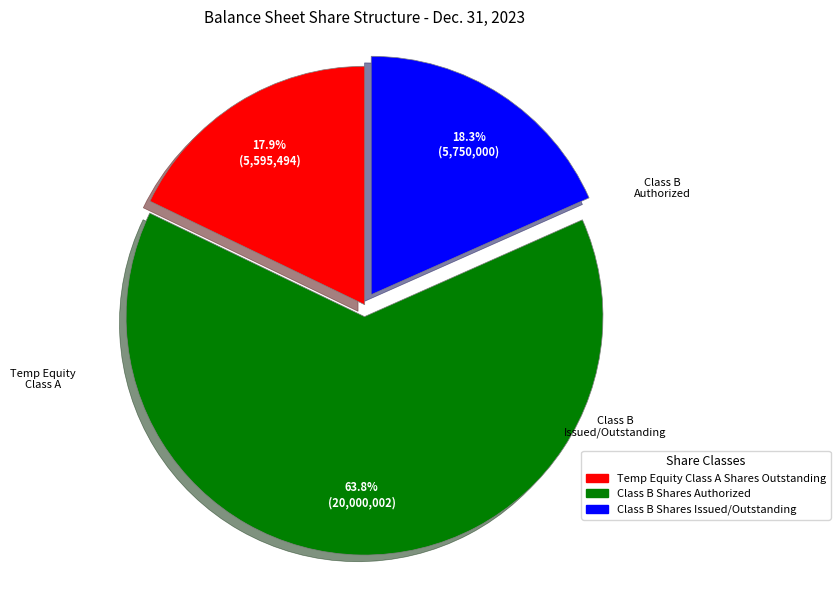

Count the number of slices in the pie.

3